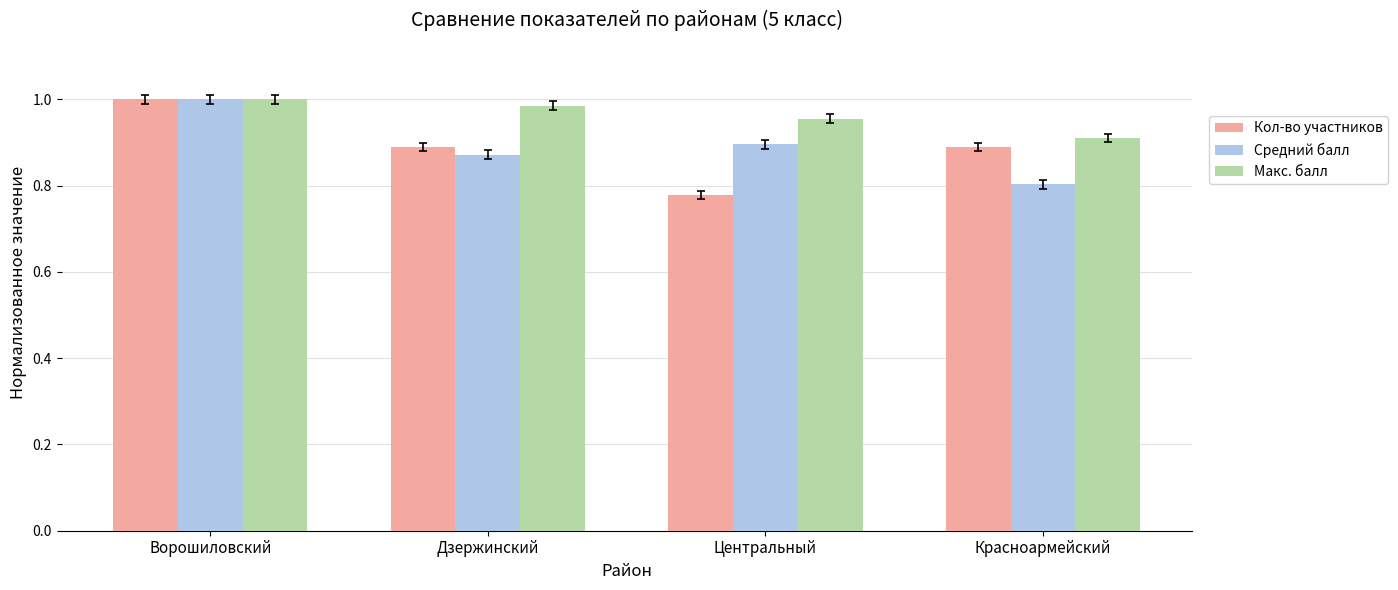

Is it true that Кол-во участников equals 1.2 at Дзержинский?

False